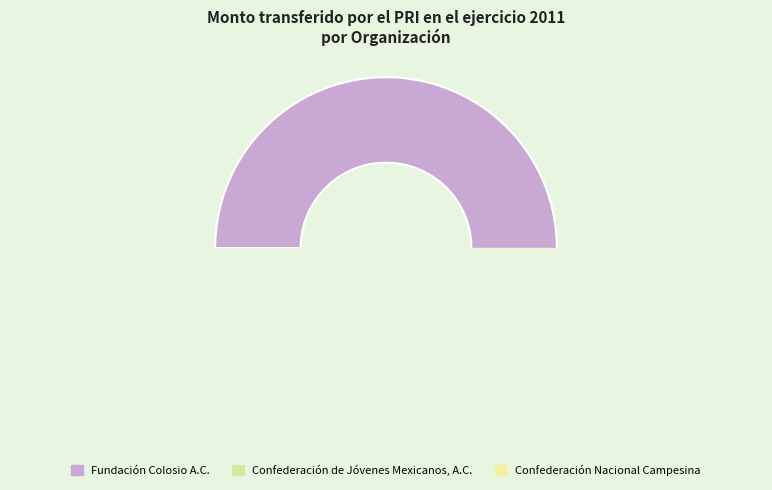

Which has a higher value, Fundación Colosio A.C. or Confederación de Jóvenes Mexicanos, A.C.?

Fundación Colosio A.C.